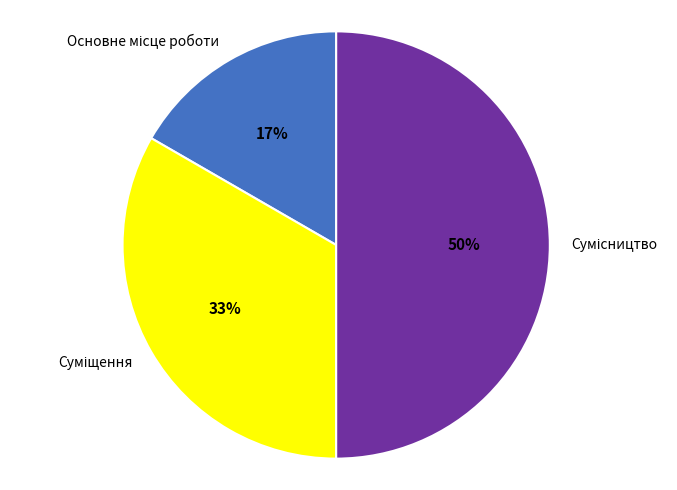

To the nearest percent, what is the difference between the largest and smallest slice percentages?

33%